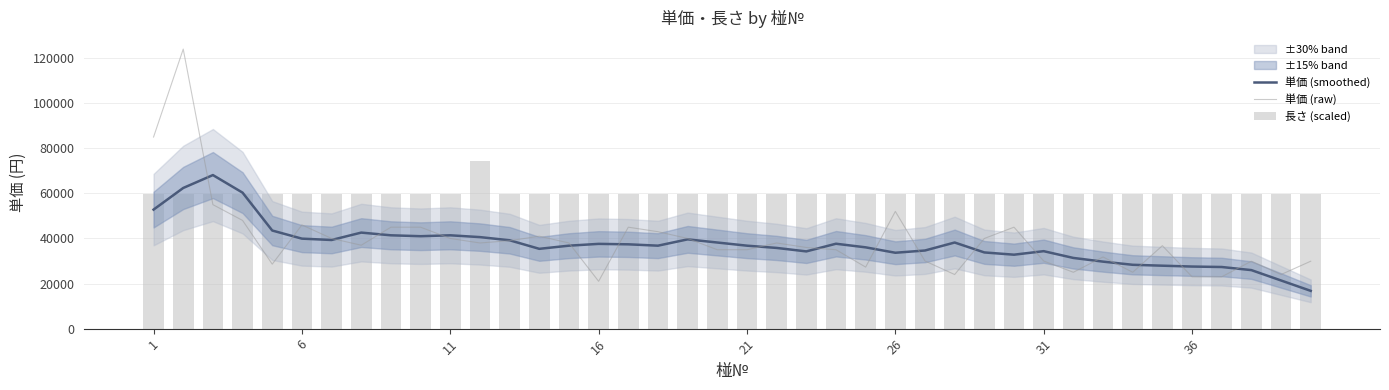

What is the lowest value of the 単価 (smoothed) series?

16760